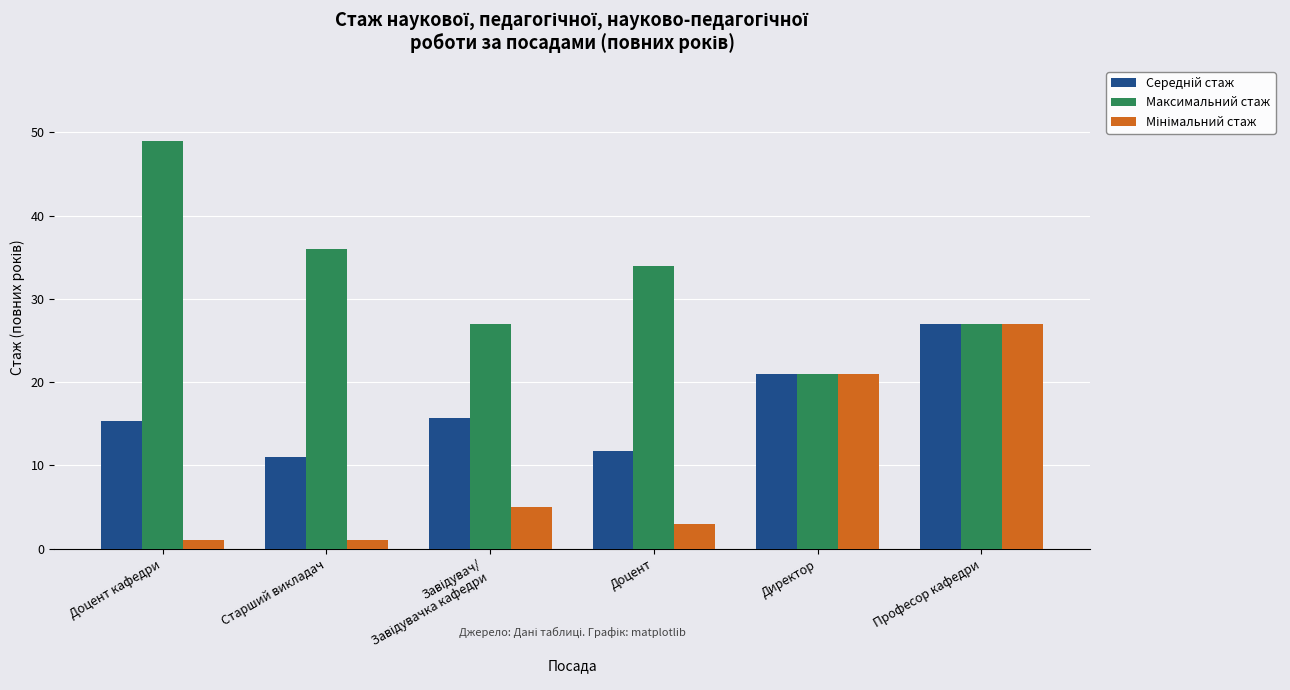

What is the maximum value for Максимальний стаж?

49.0